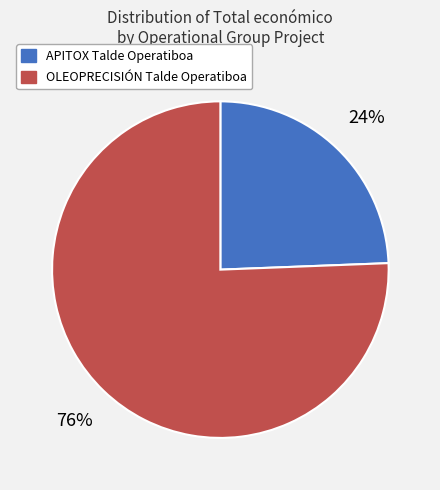

To the nearest percent, what percentage of the pie is OLEOPRECISIÓN Talde Operatiboa?

76%